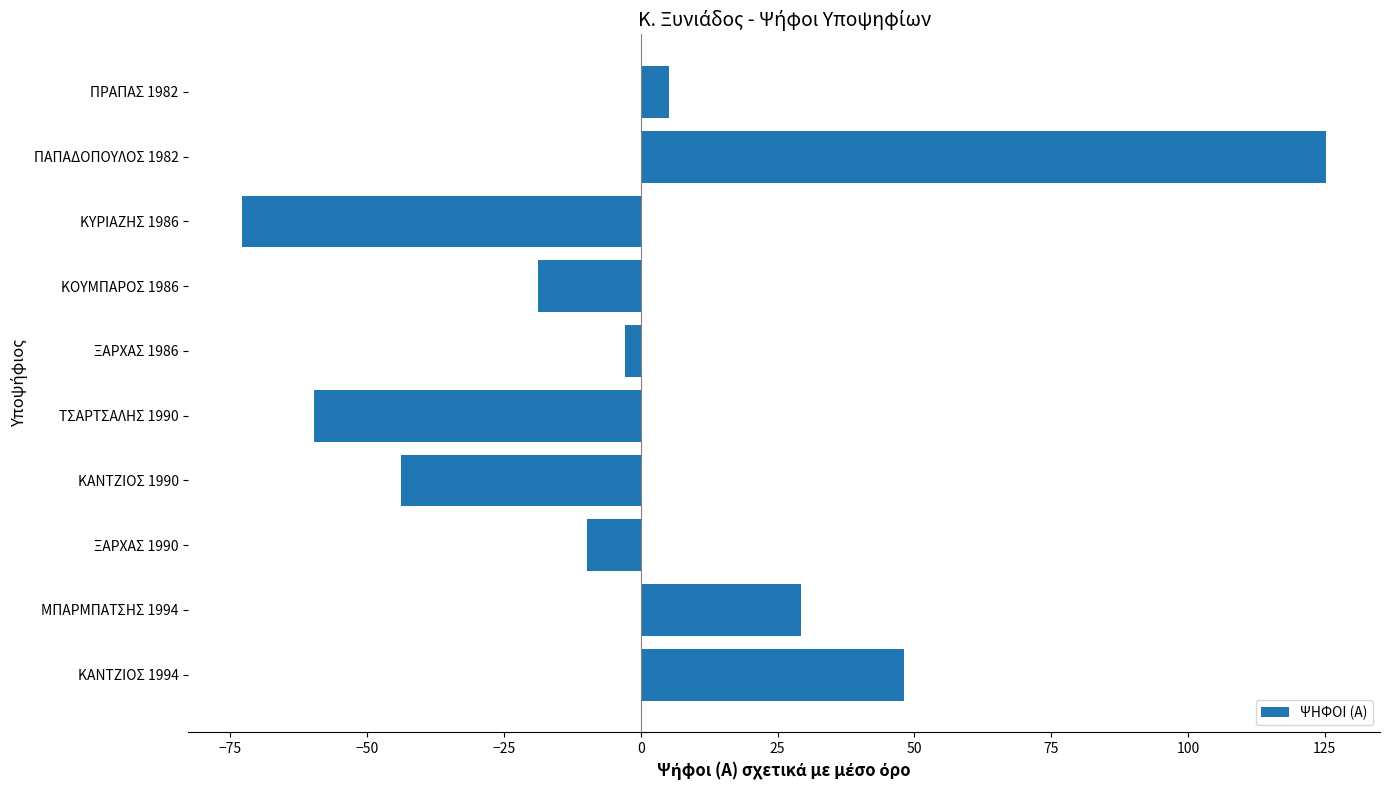

Reading bottom to top, list all the values displayed in this chart.

ΚΑΝΤΖΙΟΣ 1994=48.2	ΜΠΑΡΜΠΑΤΣΗΣ 1994=29.2	ΞΑΡΧΑΣ 1990=-9.8	ΚΑΝΤΖΙΟΣ 1990=-43.8	ΤΣΑΡΤΣΑΛΗΣ 1990=-59.8	ΞΑΡΧΑΣ 1986=-2.8	ΚΟΥΜΠΑΡΟΣ 1986=-18.8	ΚΥΡΙΑΖΗΣ 1986=-72.8	ΠΑΠΑΔΟΠΟΥΛΟΣ 1982=125.2	ΠΡΑΠΑΣ 1982=5.2